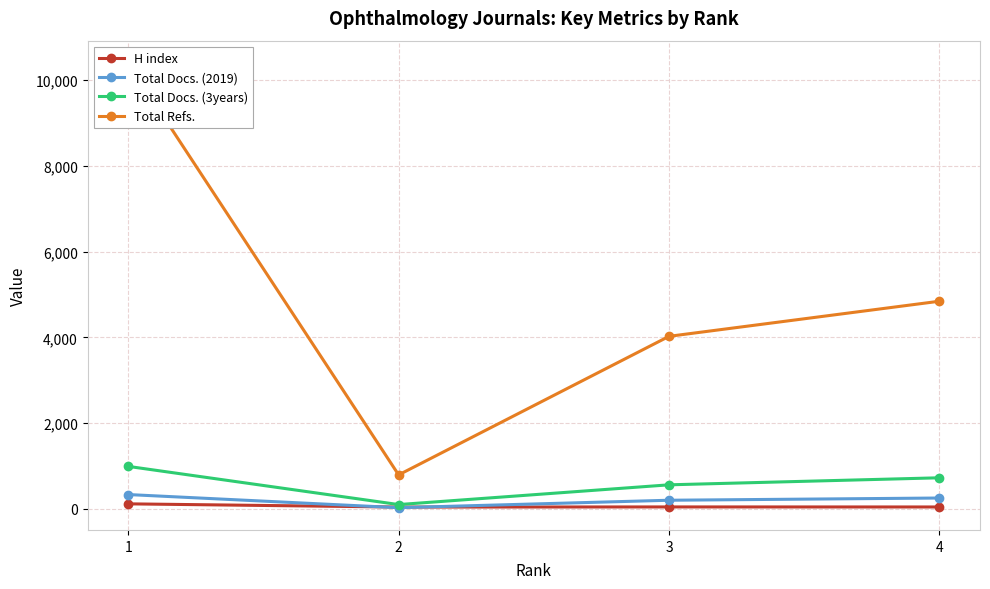

How many categories are shown in the chart?

4